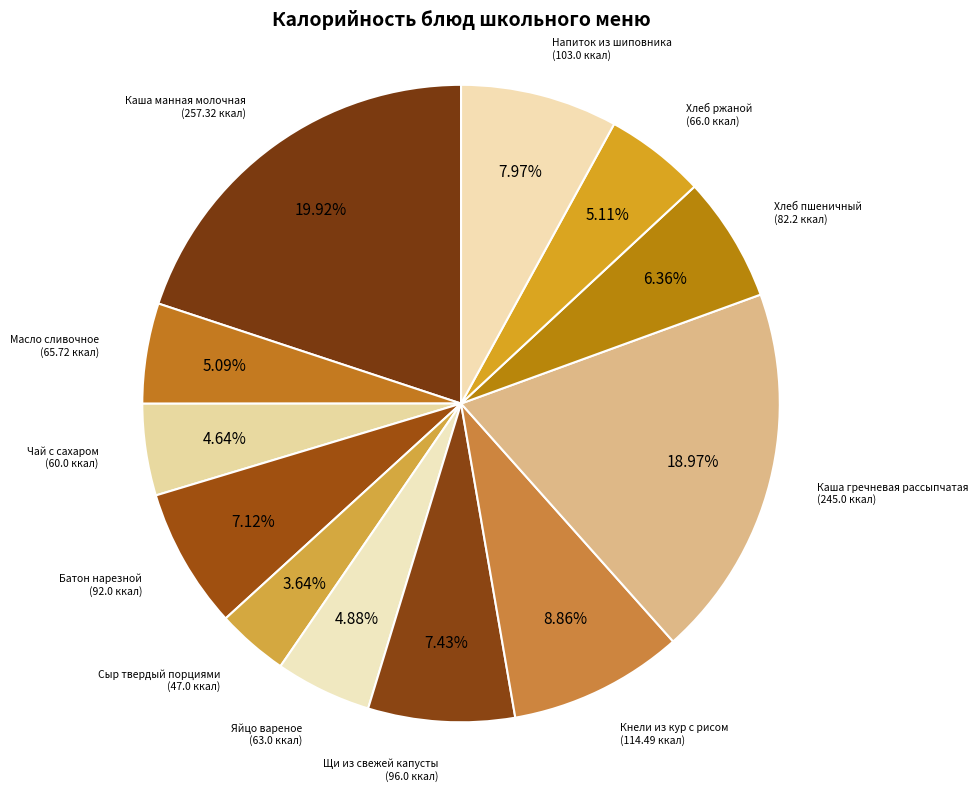

Does any single category account for the majority?

No